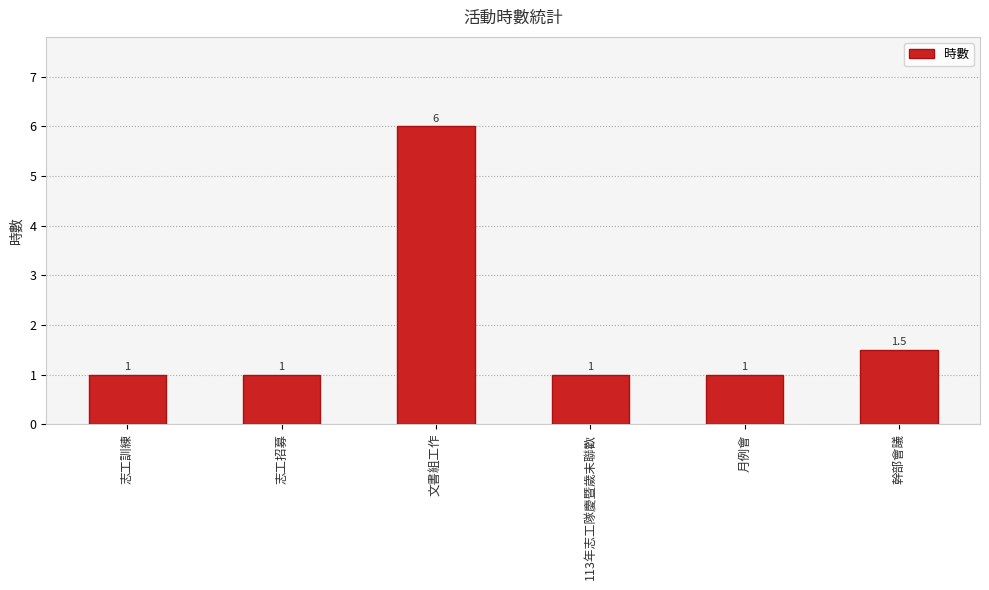

What is the average value?

1.9